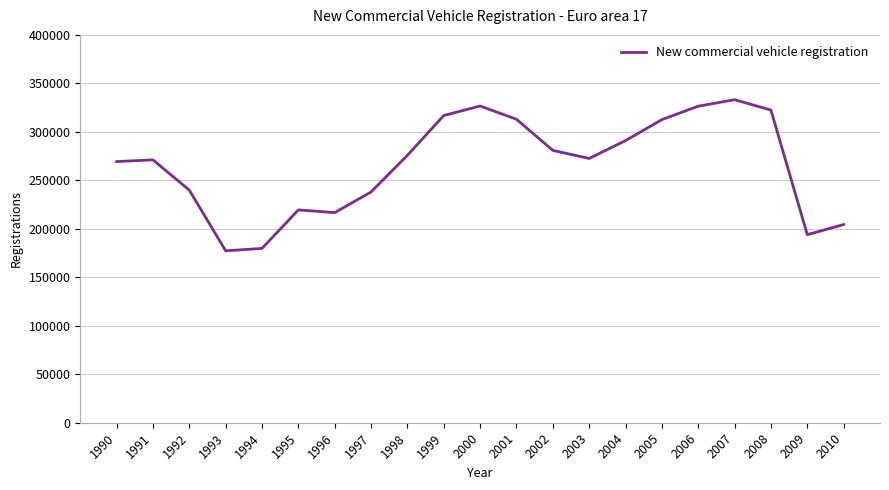

What is the minimum value shown in the chart?

177289